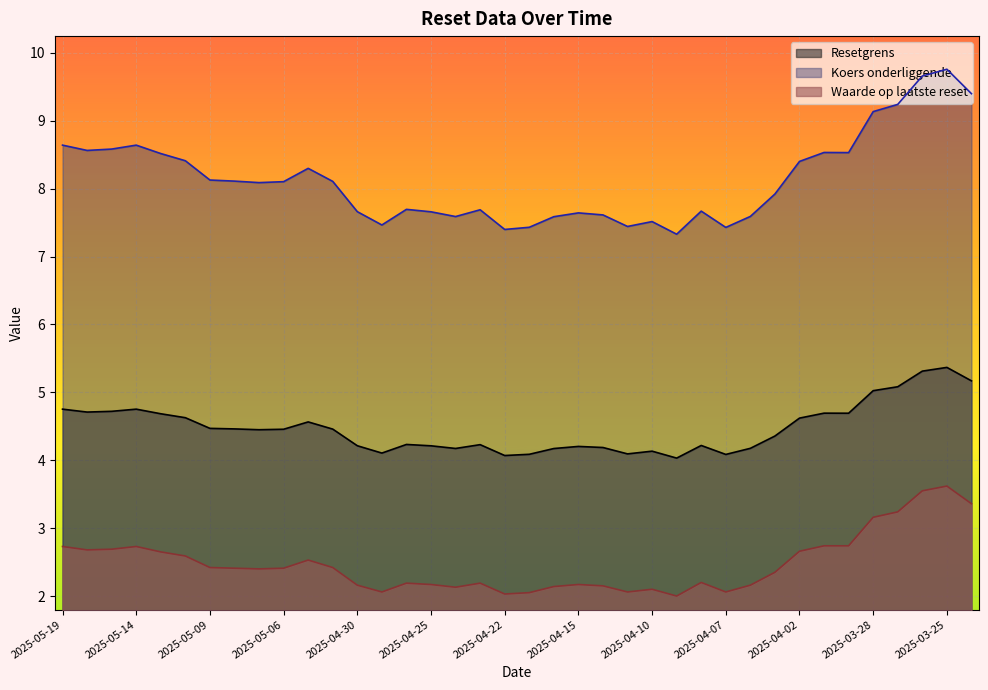

What is the label of the 1st point from the right?

2025-03-24